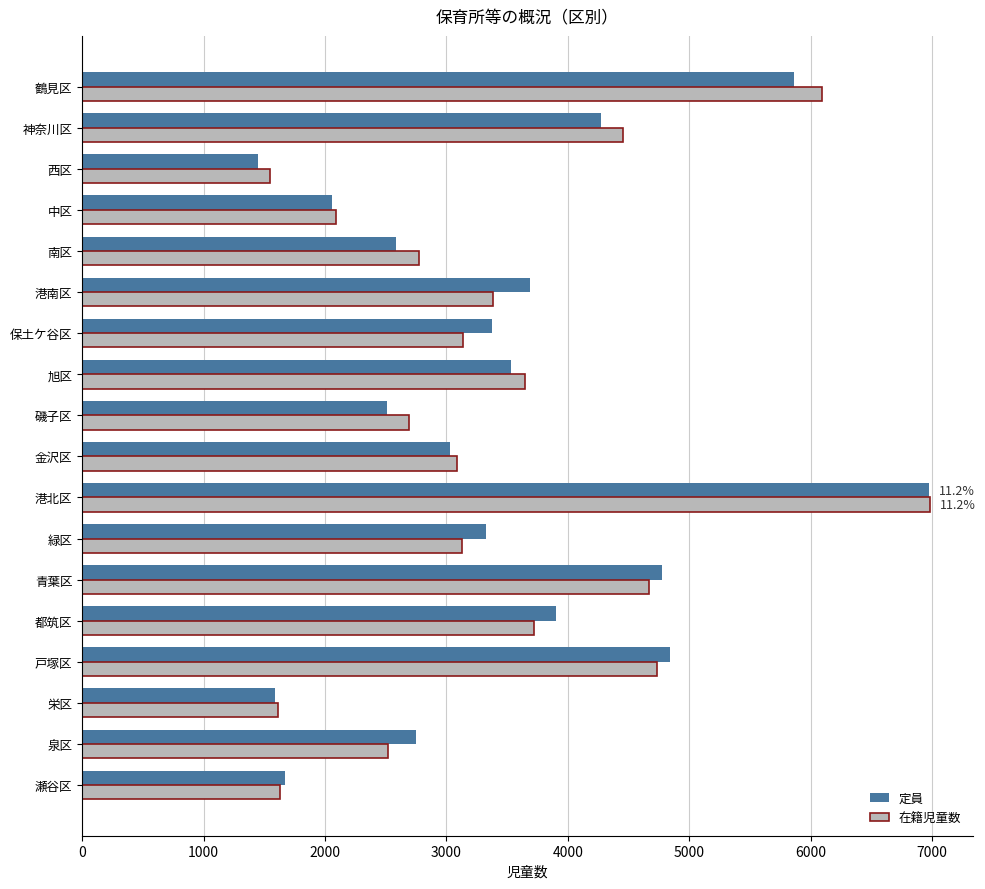

What is the total value across all series at 栄区?

3203